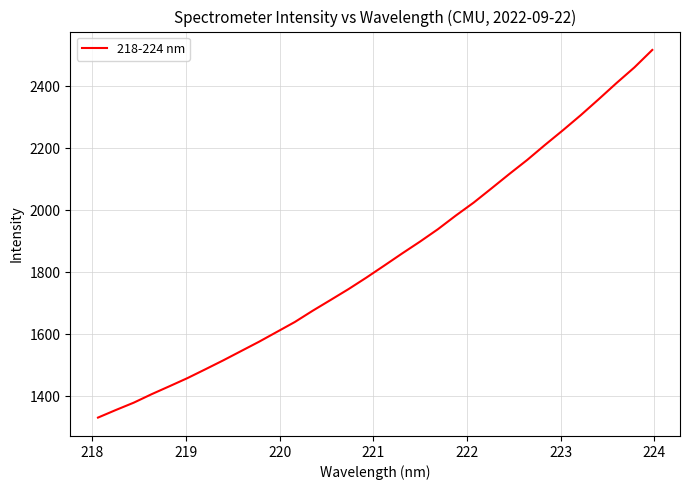

Reading left to right, list all the values displayed in this chart.

1331.5	1356.0	1379.6	1406.9	1432.7	1458.8	1487.1	1515.9	1546.0	1576.0	1607.7	1639.6	1675.9	1710.5	1745.5	1782.6	1821.3	1860.4	1898.6	1938.5	1982.4	2024.2	2070.2	2116.7	2161.9	2210.5	2257.7	2306.4	2357.5	2409.8	2460.1	2516.3